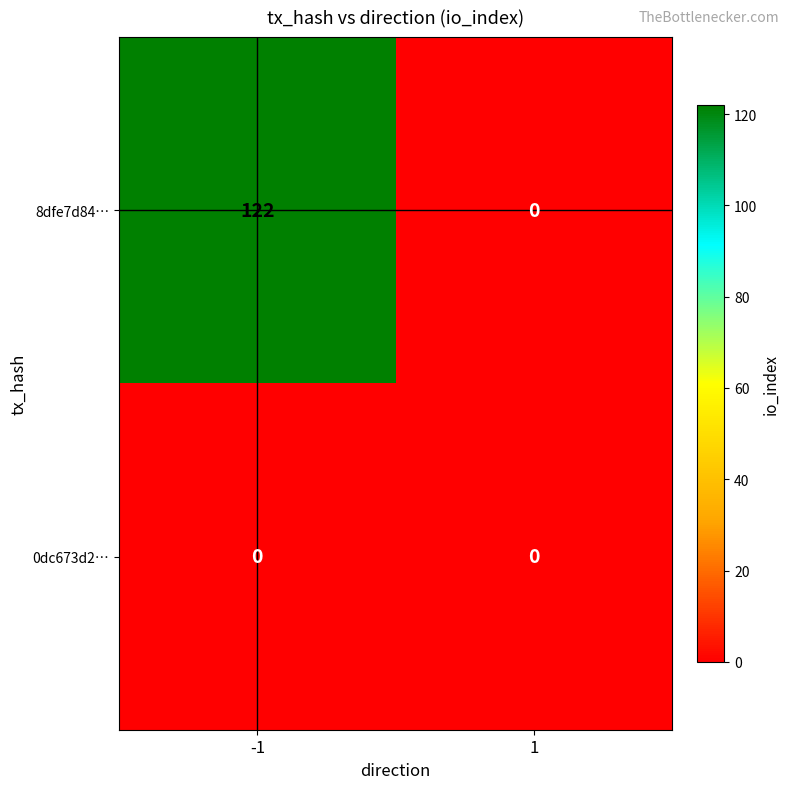

What is the maximum value shown in the chart?

122